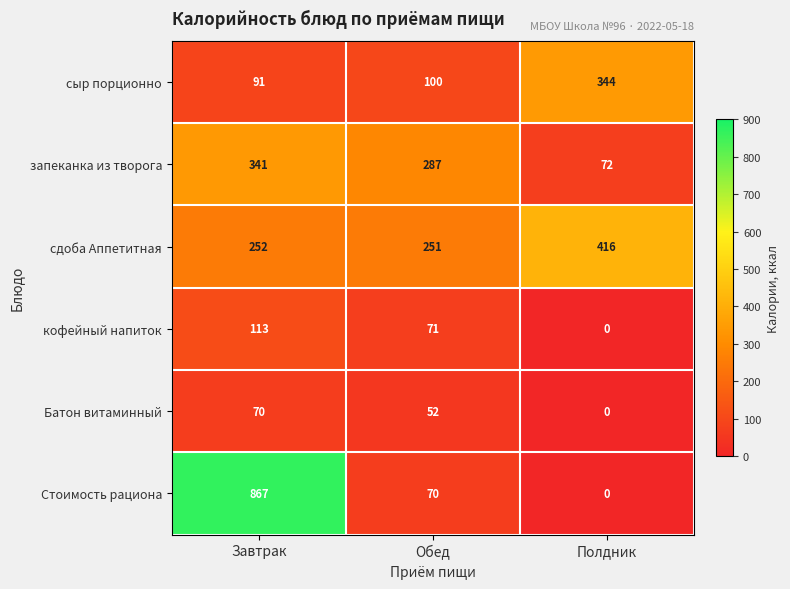

Rank the series at Завтрак from highest to lowest value.

Стоимость рациона, запеканка из творога, сдоба Аппетитная, кофейный напиток, сыр порционно, Батон витаминный